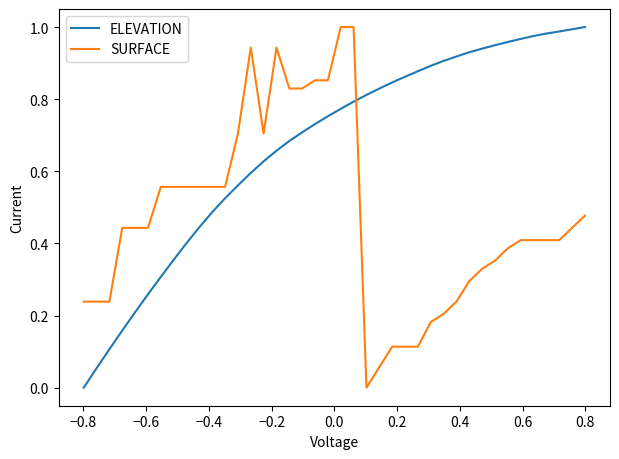

How many intersections are there between SURFACE and ELEVATION?

1